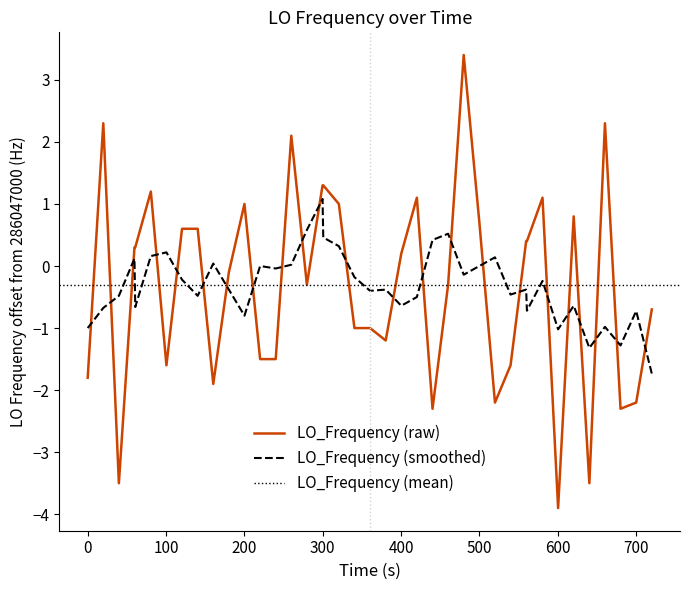

True or false: LO_Frequency (smoothed) and LO_Frequency (raw) cross at least once.

True